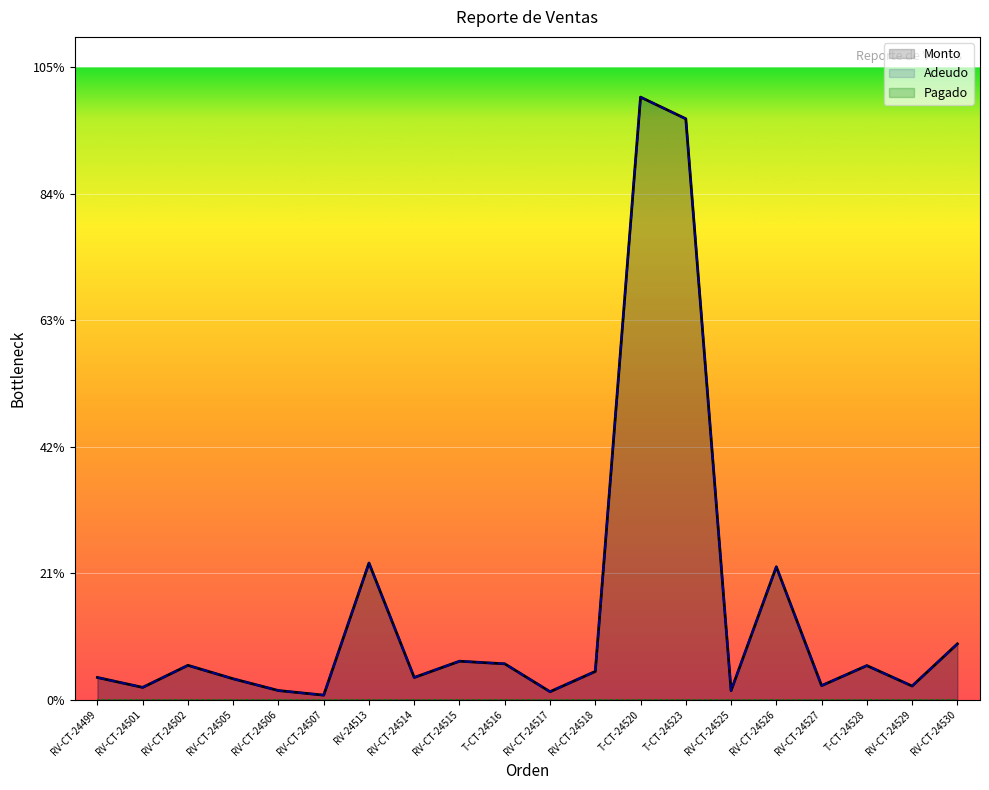

What is the value of the Monto point at the 5th from the left?

2000